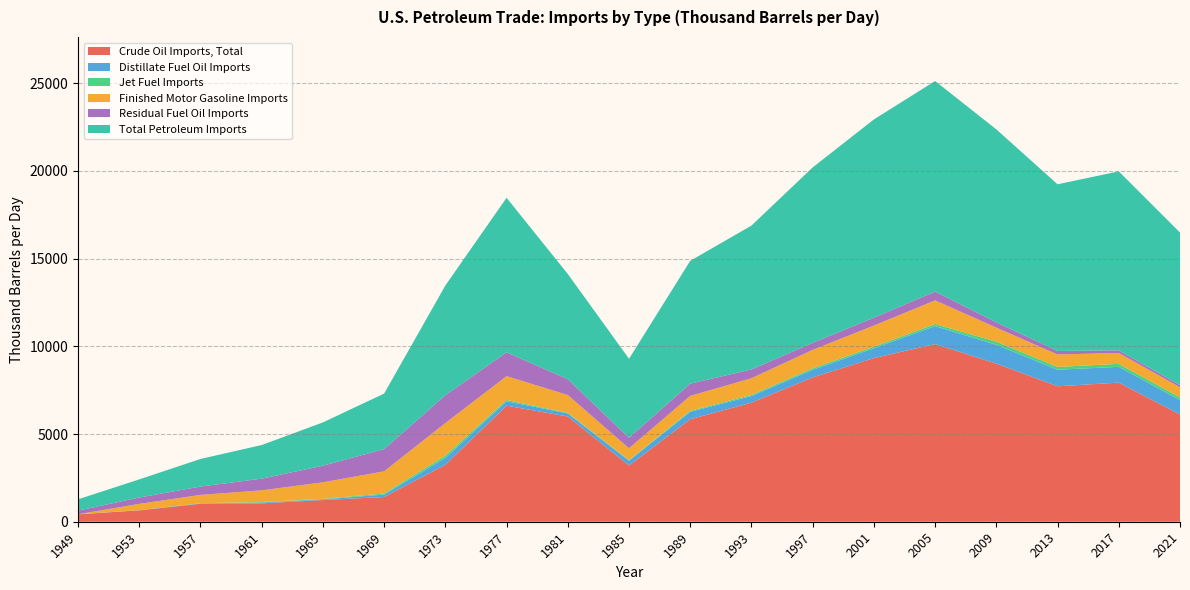

Reading left to right, transcribe all the data shown in this chart.

Crude Oil Imports, Total: 421.1	647.8	1022.6	1045.3	1238.5	1408.5	3243.8	6614.6	5996.1	3201.3	5843.1	6787.2	8224.7	9328.6	10126.4	9013.4	7719.6	7929.3	6109.6
Distillate Fuel Oil Imports: 5.0	9.3	23.5	47.6	35.6	139.4	392.2	250.2	175.9	276.4	421.9	378.4	431.7	561.7	1023.8	1070.8	944.5	900.0	820.0
Jet Fuel Imports: 0.0	1.3	8.0	29.3	27.5	62.2	133.6	74.7	37.4	30.0	57.0	65.0	90.0	91.0	120.0	180.0	160.0	170.0	155.0
Finished Motor Gasoline Imports: 0.0	360.4	474.8	666.5	945.7	1264.7	1852.7	1359.1	1012.0	680.0	850.0	950.0	1050.0	1200.0	1350.0	800.0	710.0	620.0	580.0
Residual Fuel Oil Imports: 206.0	360.4	474.8	666.5	945.7	1264.7	1586.7	1359.1	900.0	600.0	700.0	500.0	400.0	450.0	500.0	300.0	200.0	150.0	120.0
Total Petroleum Imports: 645.4	1034.2	1574.2	1916.9	2467.9	3165.9	6256.1	8807.2	6000.0	4500.0	7000.0	8200.0	10000.0	11300.0	12000.0	11000.0	9500.0	10200.0	8700.0